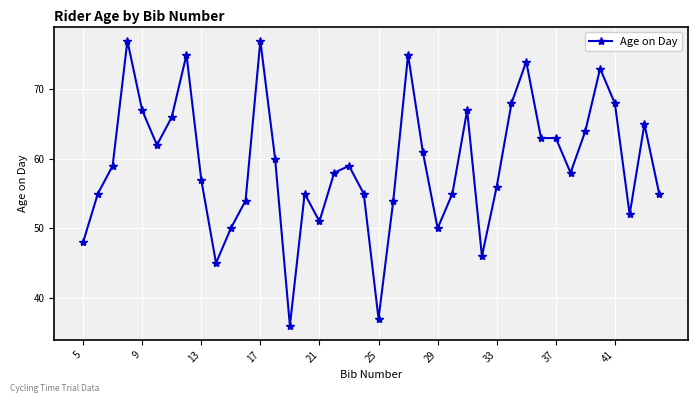

What is the value of the 5th point from the left?

67